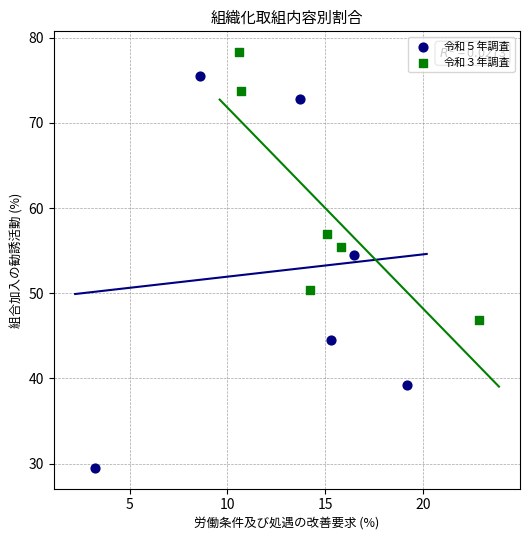

Which series reaches the minimum Y coordinate?

令和５年調査